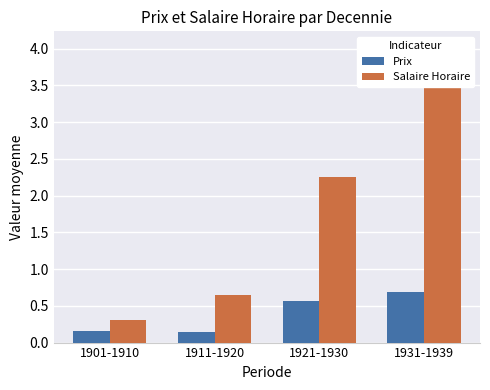

What is the total value across all series at 1931-1939?

4.7